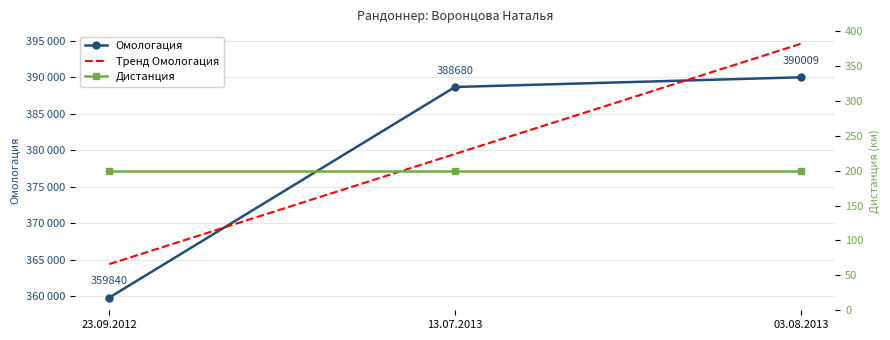

What is the ratio of the value at 03.08.2013 to the value at 13.07.2013?

1.0